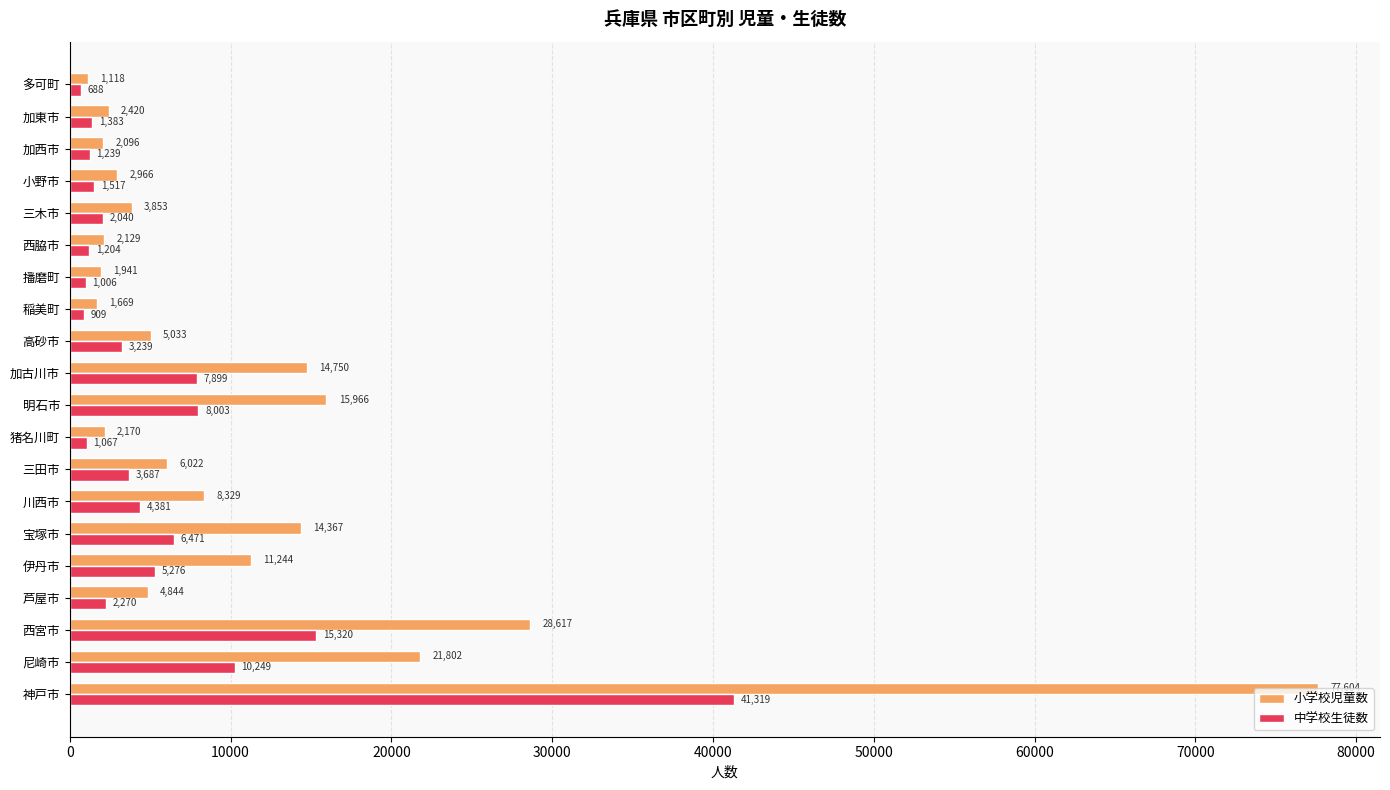

Which series has the widest spread of values?

小学校児童数